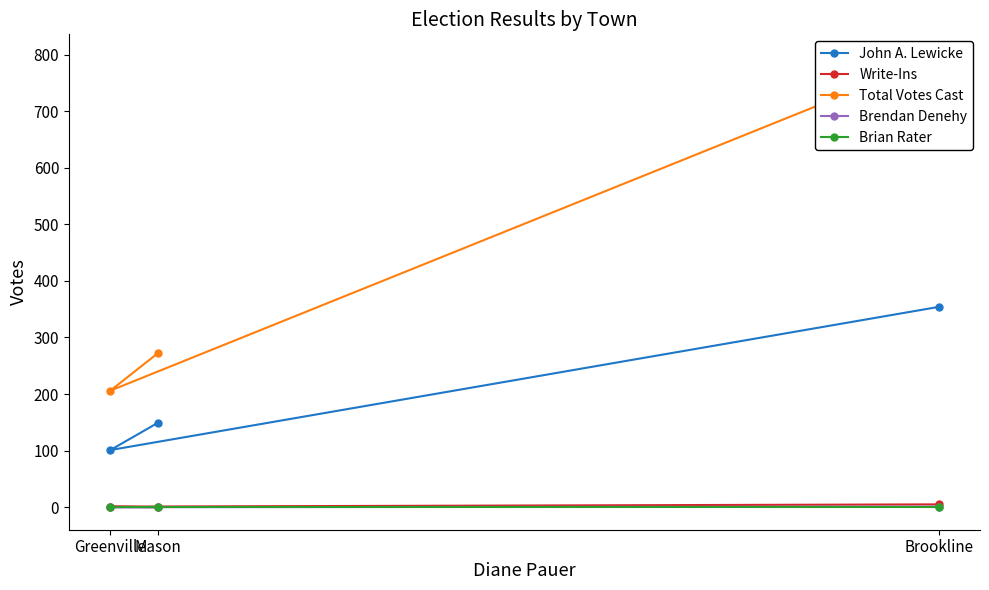

How many lines are shown in the chart?

5